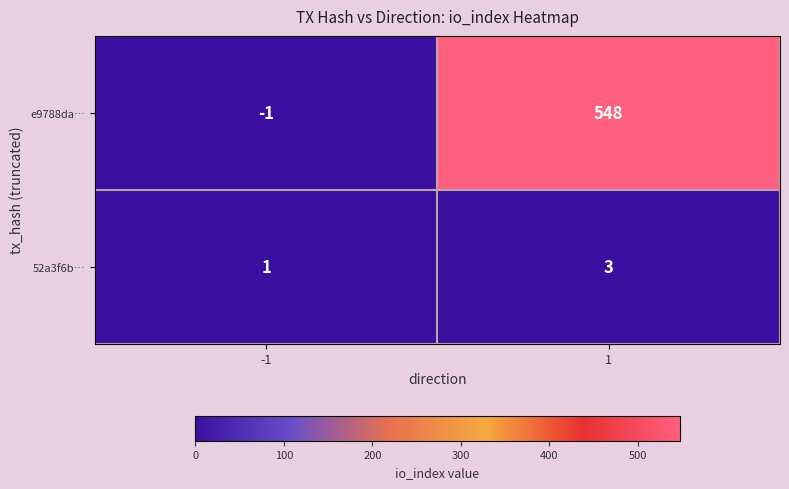

Rank the series by their average value, from lowest to highest.

52a3f6b…, e9788da…